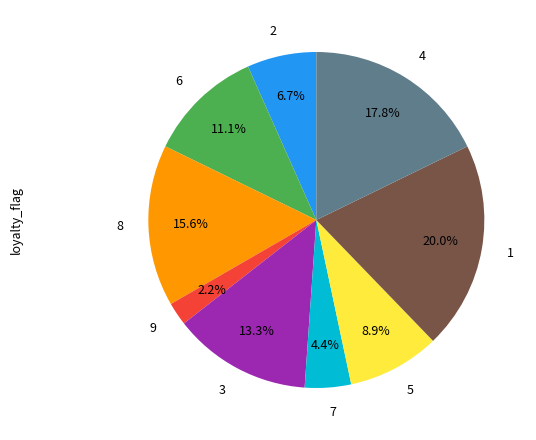

To the nearest percent, what is the difference between the 5 and 1 slice percentages?

11%